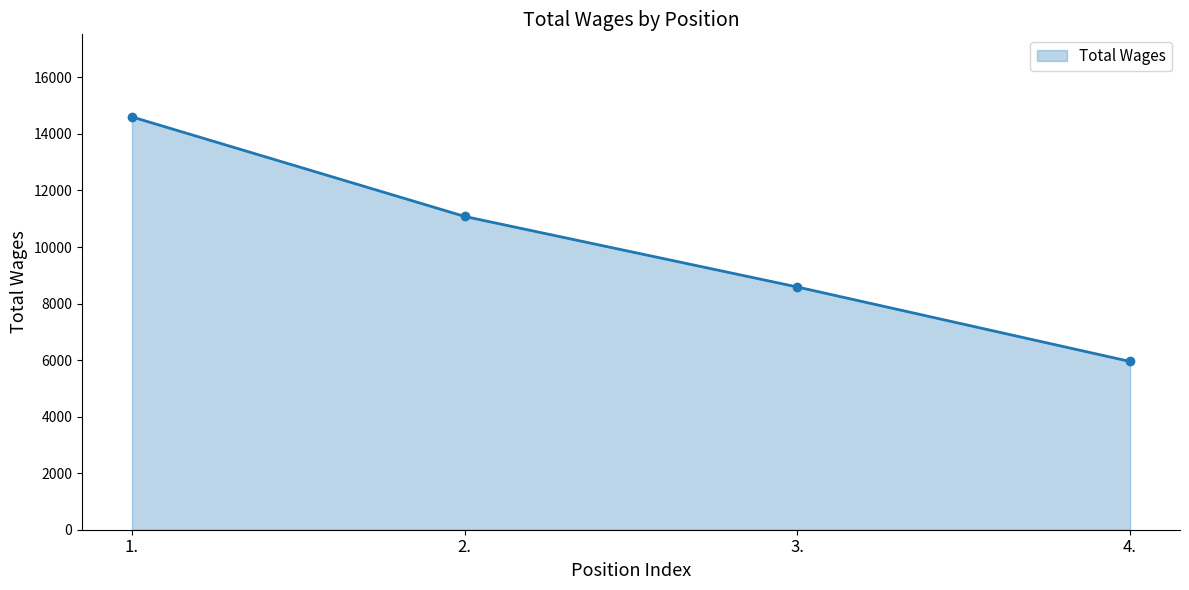

Rank the categories by value from lowest to highest.

4., 3., 2., 1.